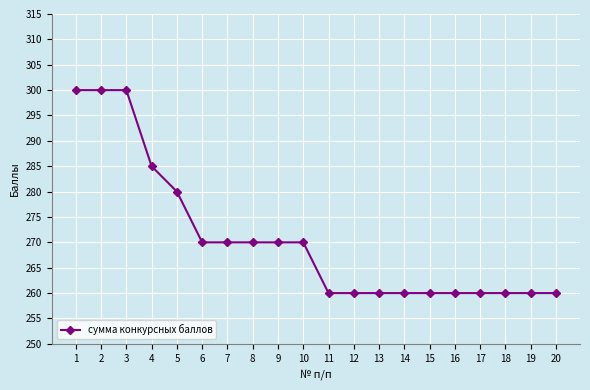

The value at 1 is 96. True or false?

False